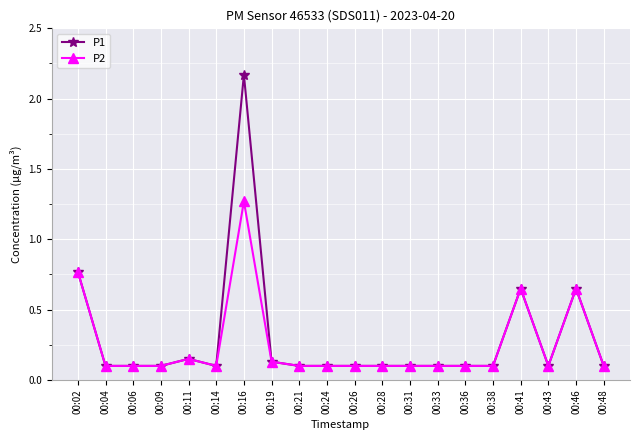

True or false: P2 has more than 1 interior local peaks.

True